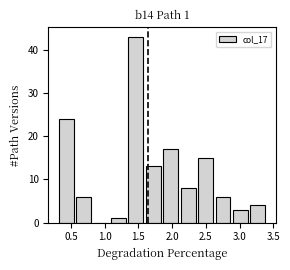

Which range on the x-axis has the tallest bar?

1.35 to 1.60